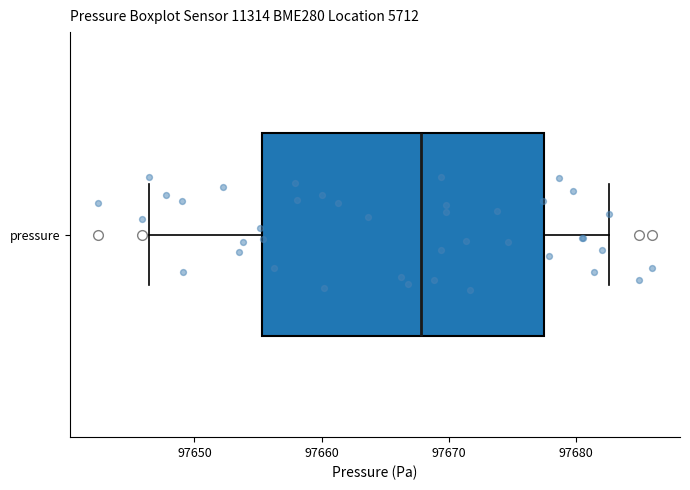

Where does the median line of the box for pressure sit on the x-axis? The values are not printed on the chart, so give them approximately, as read against the axis.

97668